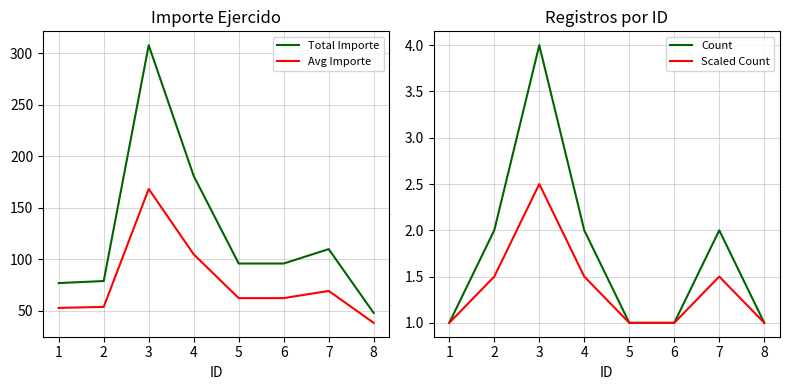

What are all the series names shown in the legend?

Total Importe, Avg Importe, Count, Scaled Count